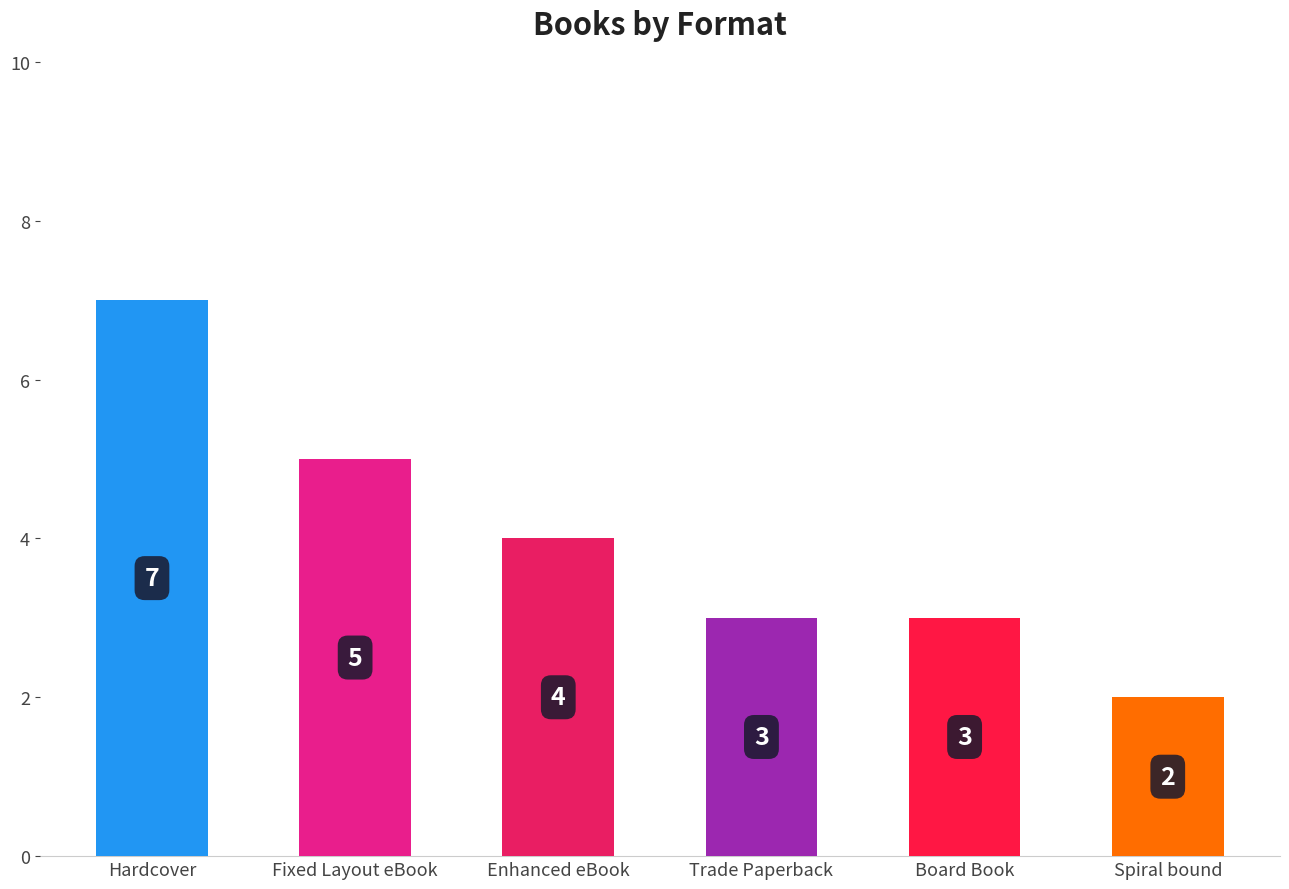

What is the label of the 2nd bar from the left?

Fixed Layout eBook